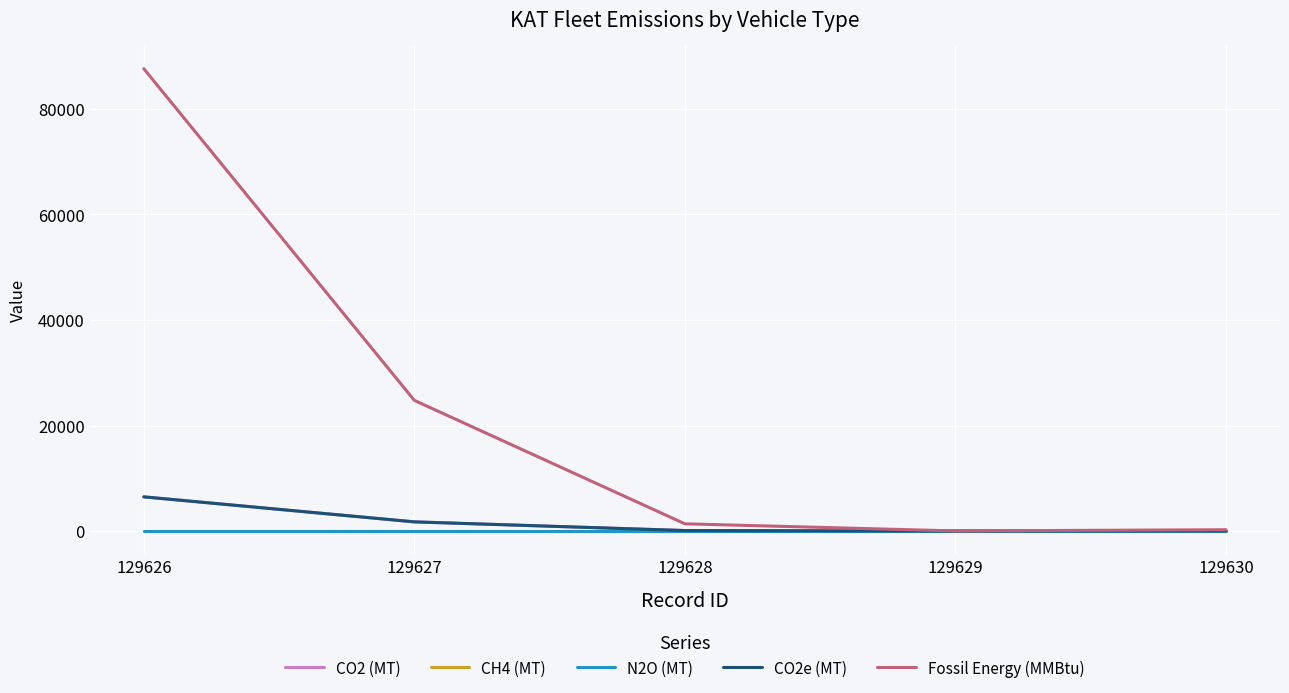

What are all the series names shown in the legend?

CO2 (MT), CH4 (MT), N2O (MT), CO2e (MT), Fossil Energy (MMBtu)